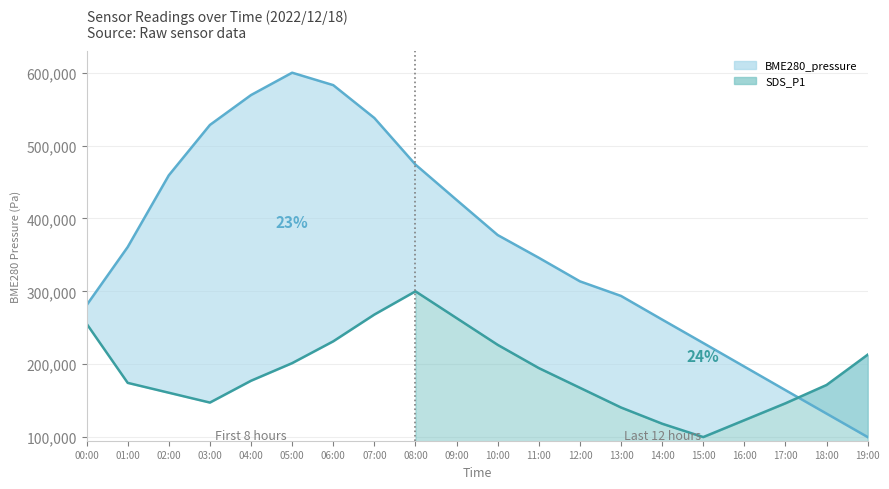

How many times do BME280_pressure and SDS_P1 cross each other?

1